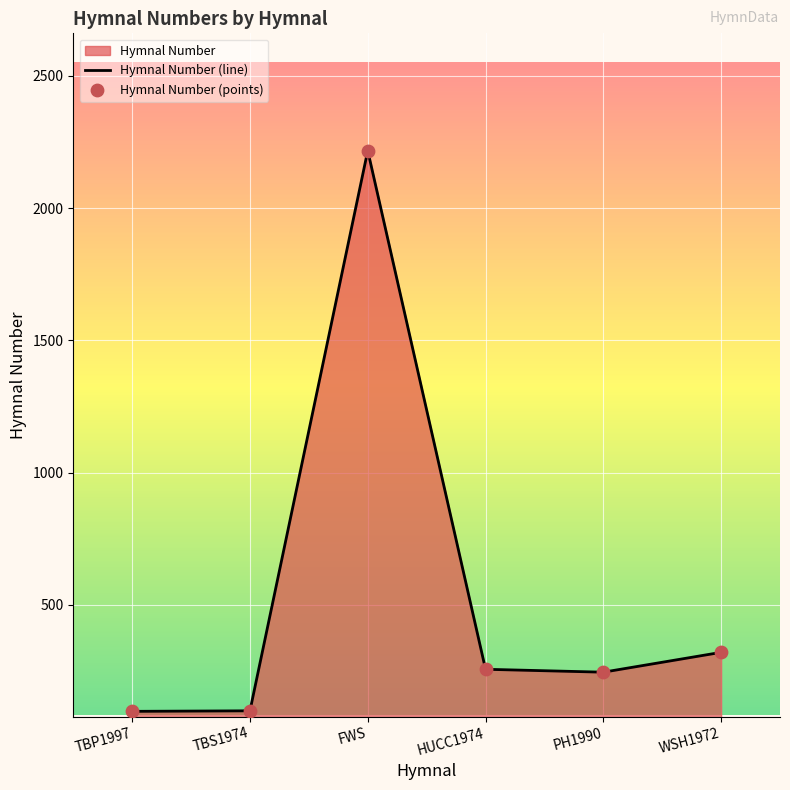

Approximately how many times larger is the value at PH1990 compared to TBS1974?

2.5